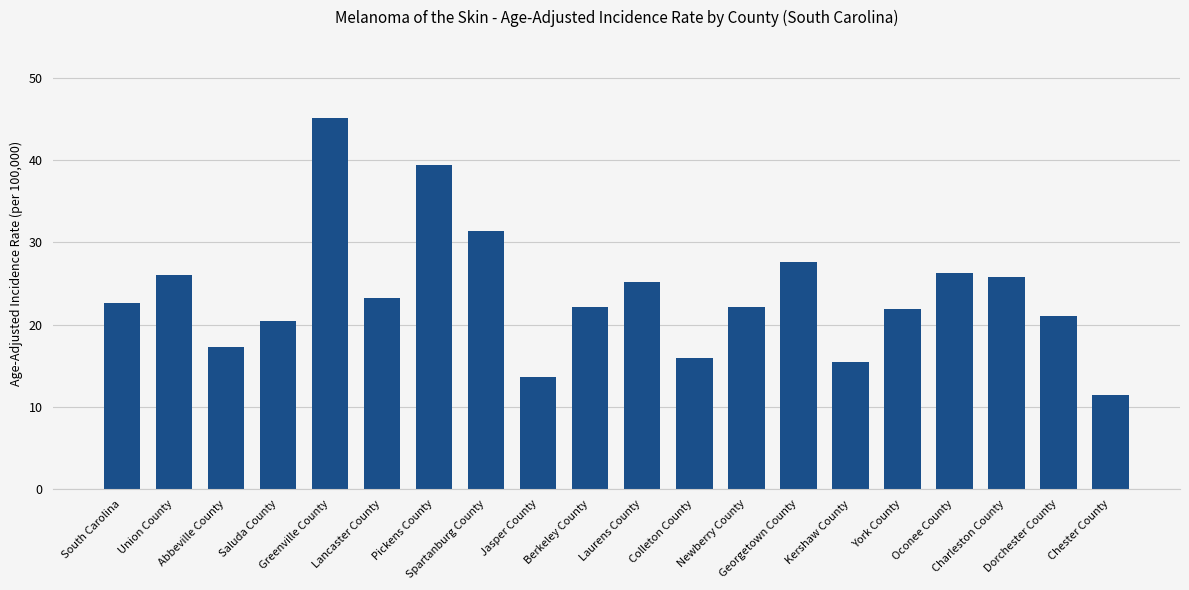

What is the difference between the second highest and minimum values?

28.0